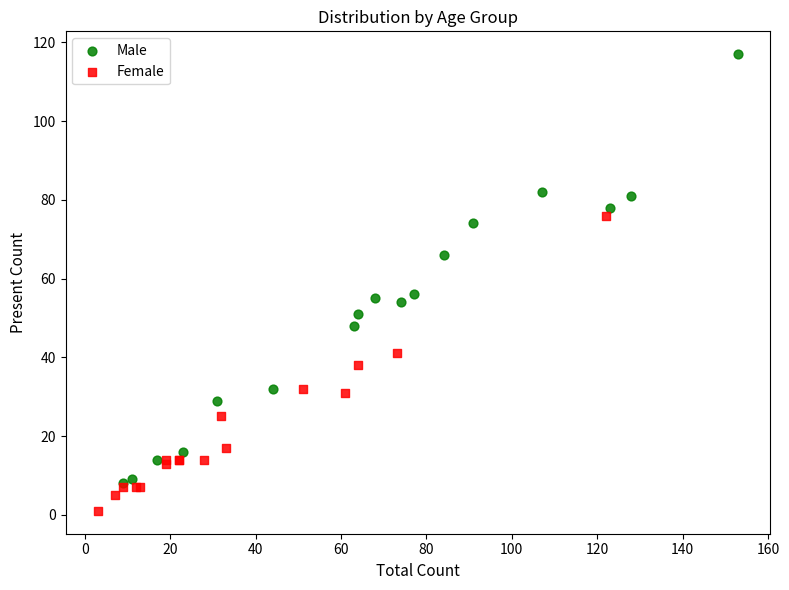

Which series contains the lowest Y value?

Female